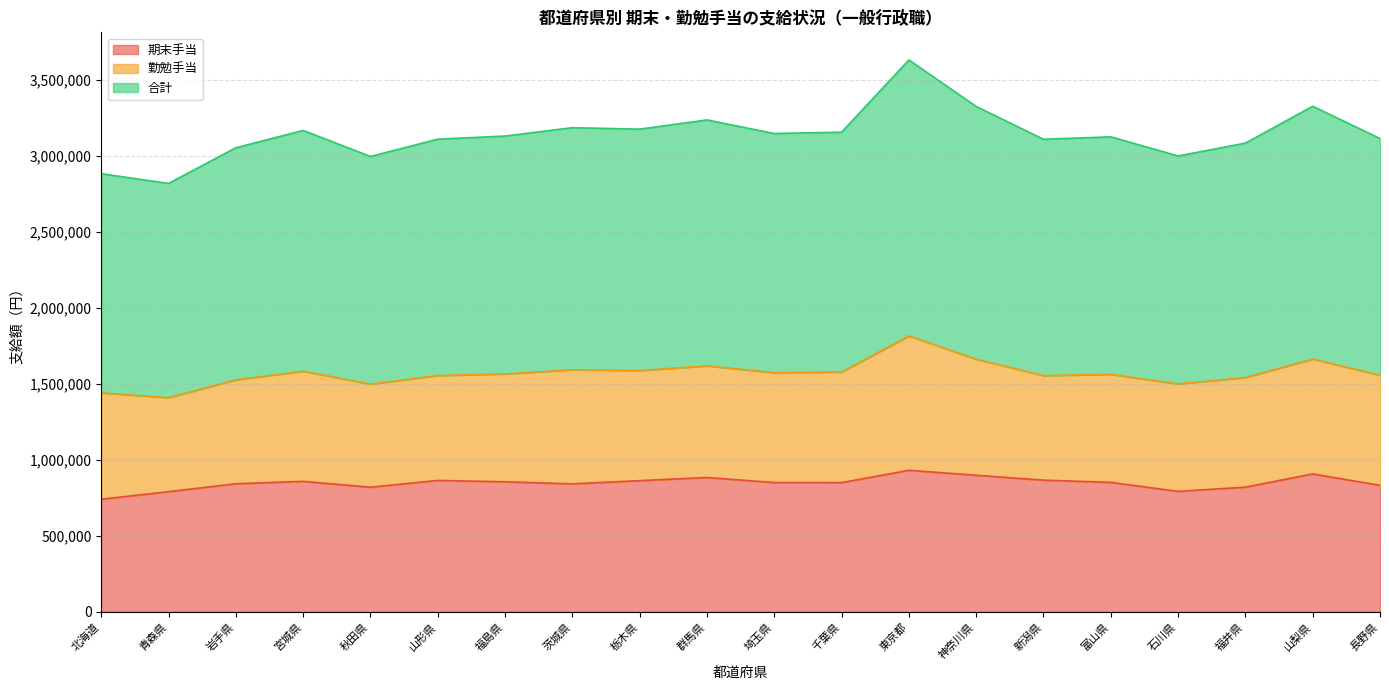

The value of 合計 at 岩手県 is 1525700. True or false?

True